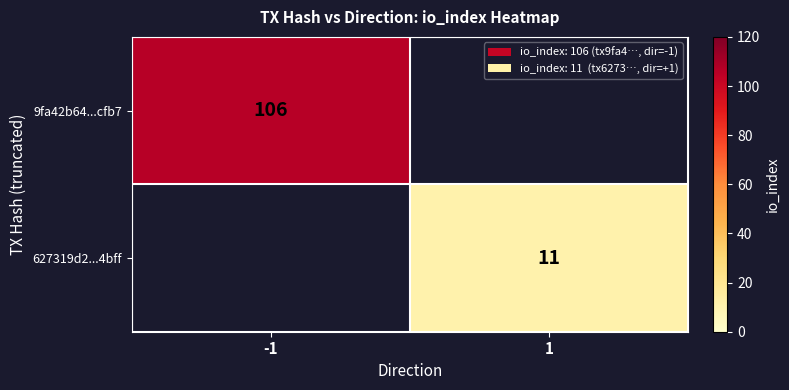

The 9fa42b64...cfb7 series shows 47 at -1. True or false?

False